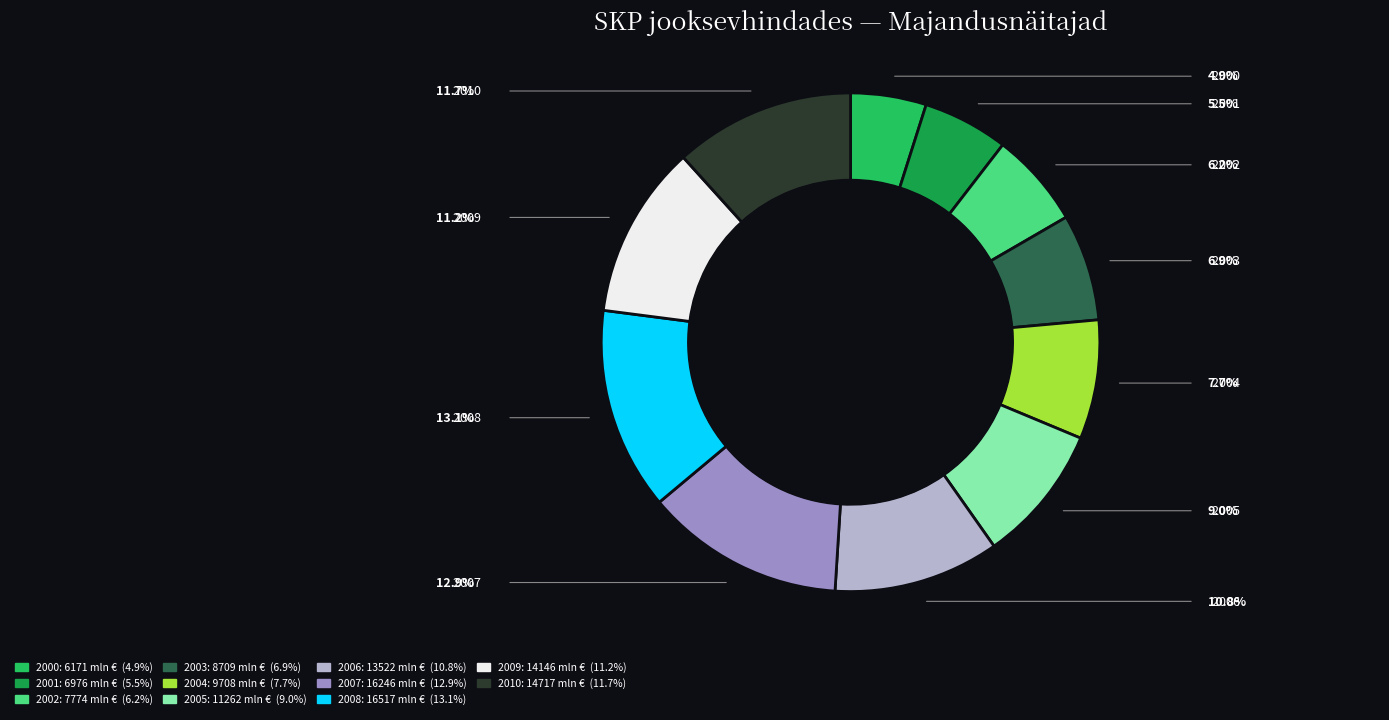

Which slice is the smallest?

2000